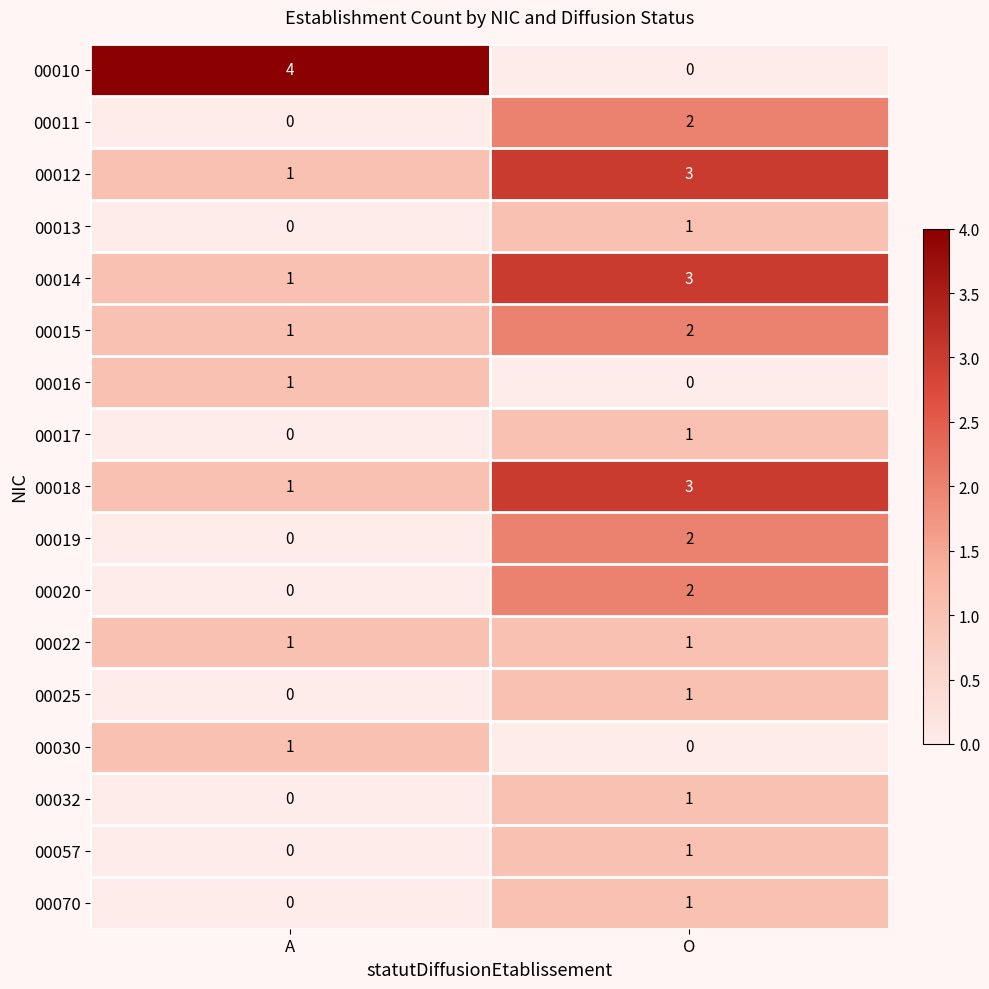

Between A and O, which series saw the biggest shift?

00010